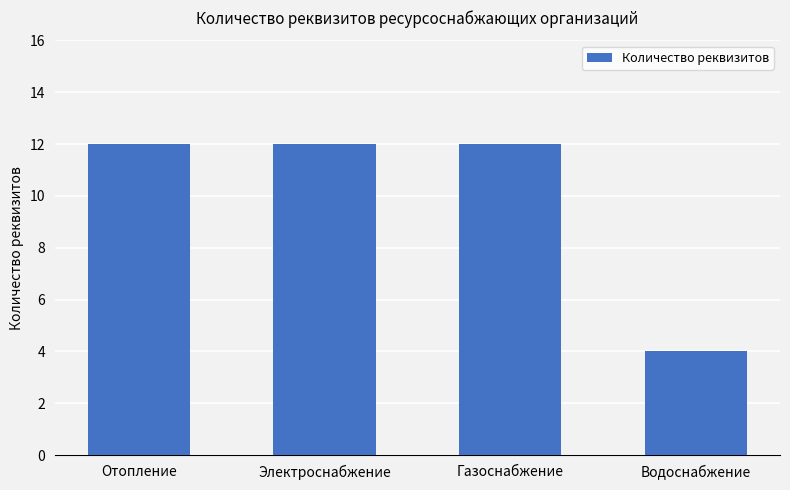

What is the difference between the maximum and minimum values?

8